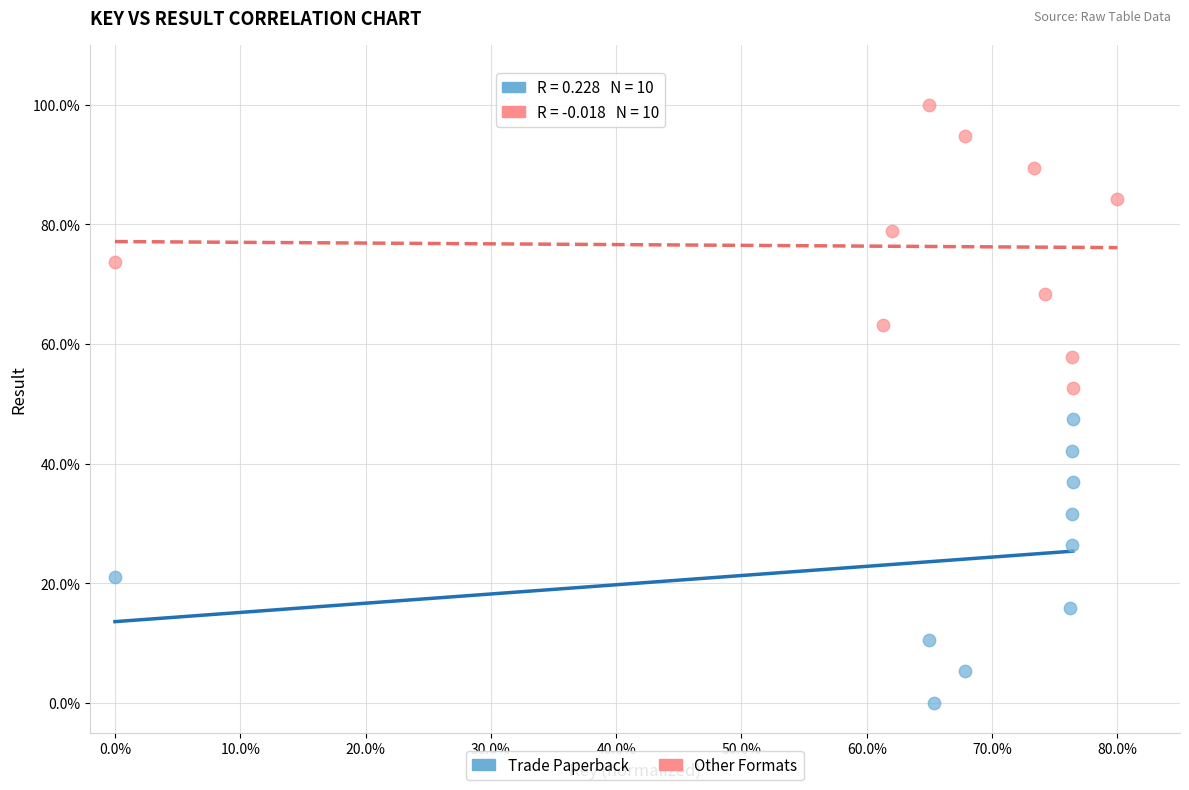

What are all the series names shown in the legend?

Trade Paperback, Other Formats